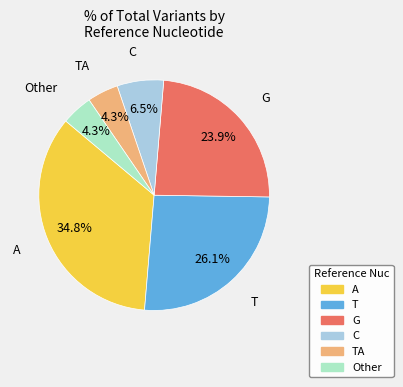

Is there any slice that represents more than half of the pie?

No